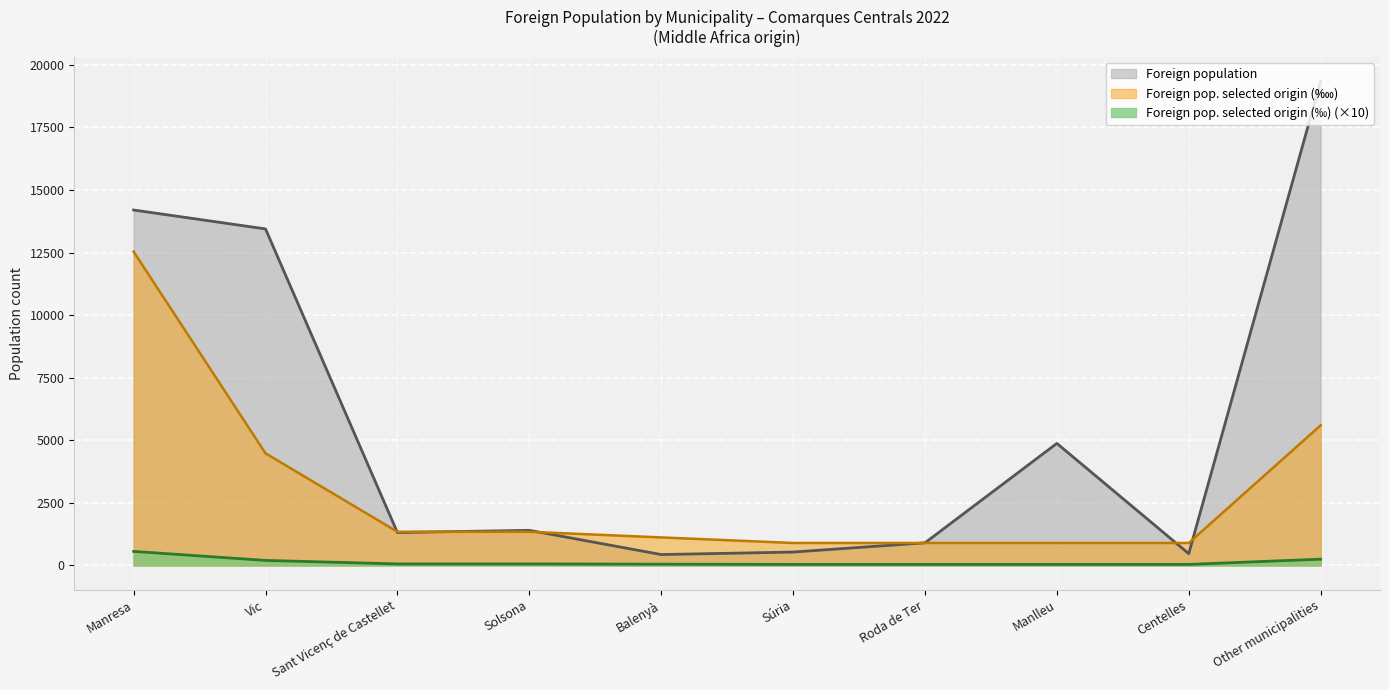

At which label does Foreign pop. selected origin (‰) reach its peak?

Manresa